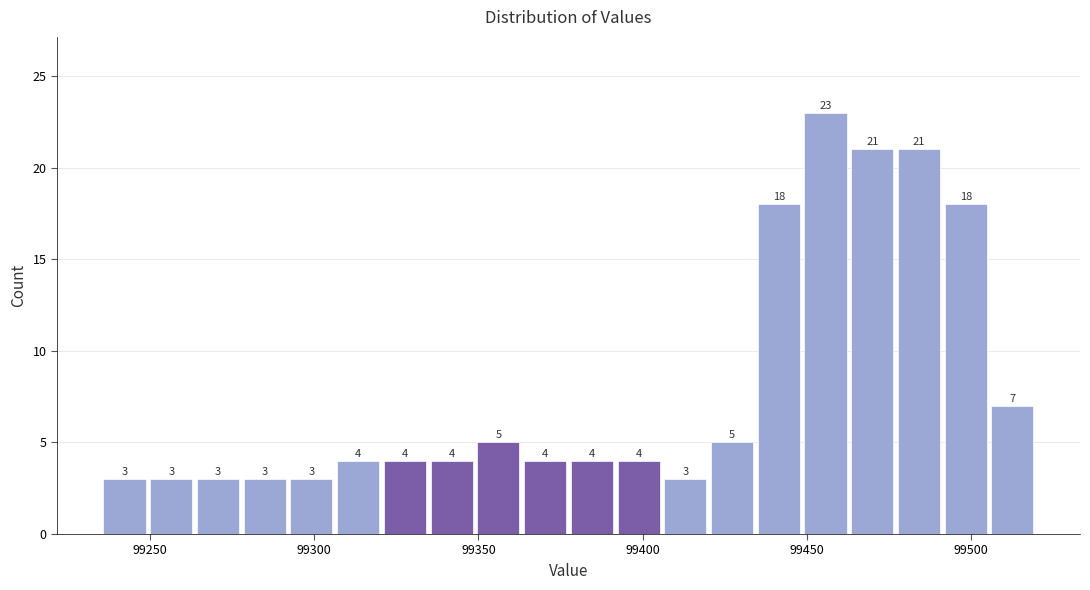

Around what value on the x-axis is the tallest bar? Give the approximate position of its centre, as read against the axis.

99455